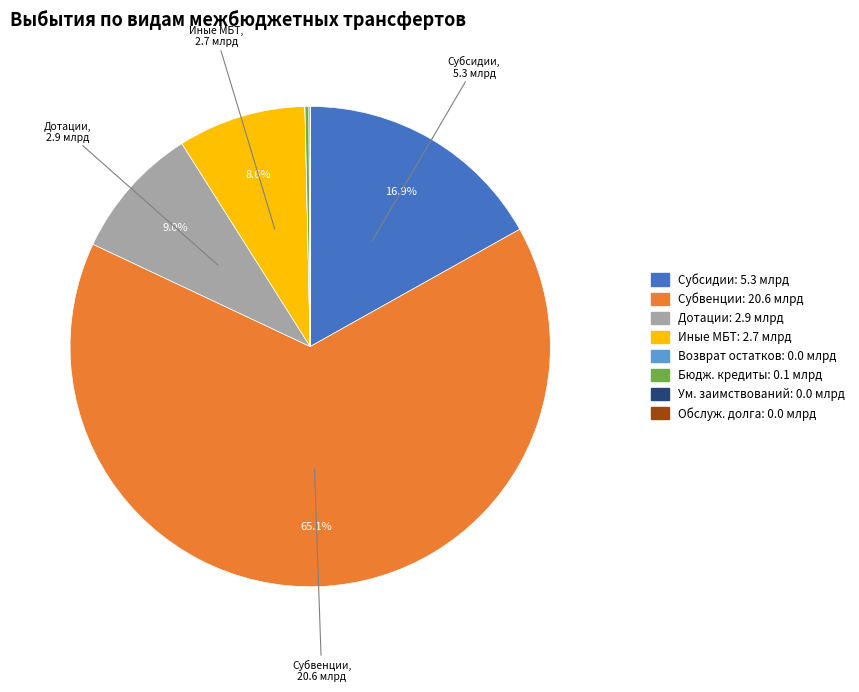

Is there any slice that represents more than half of the pie?

Yes